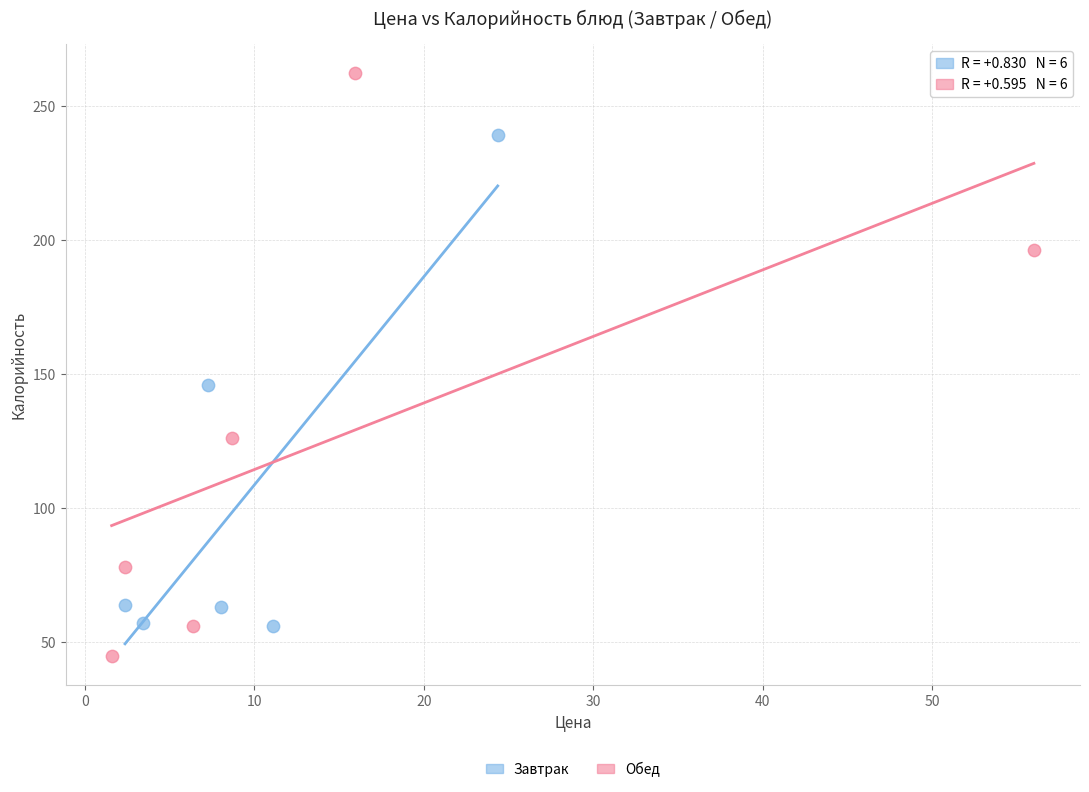

What are all the series names shown in the legend?

Завтрак, Обед